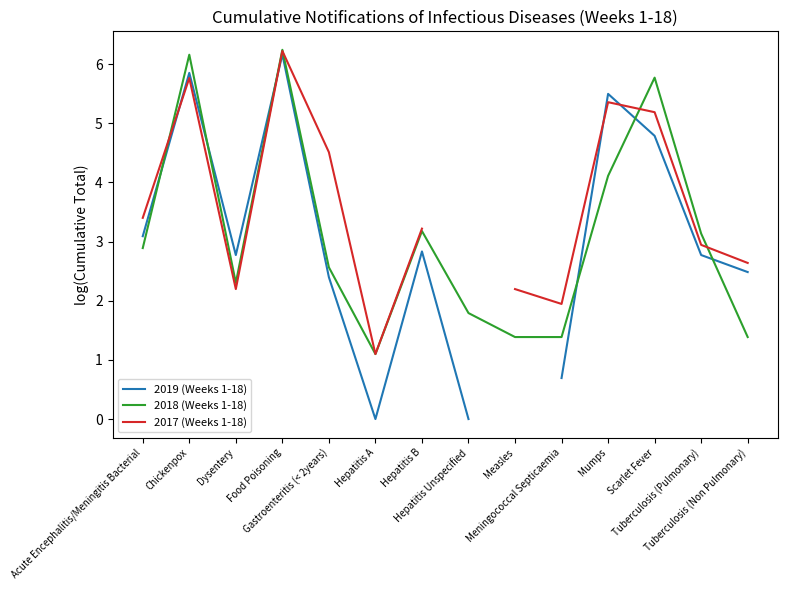

What is the value of the 2017 (Weeks 1-18) point at the 1st from the left?

3.4